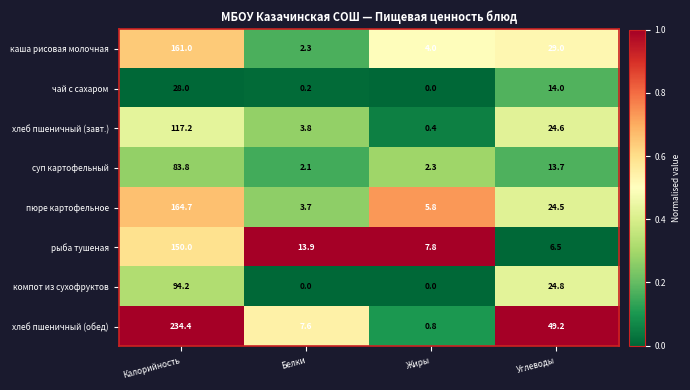

Which series has the largest total across all categories?

хлеб пшеничный (обед)